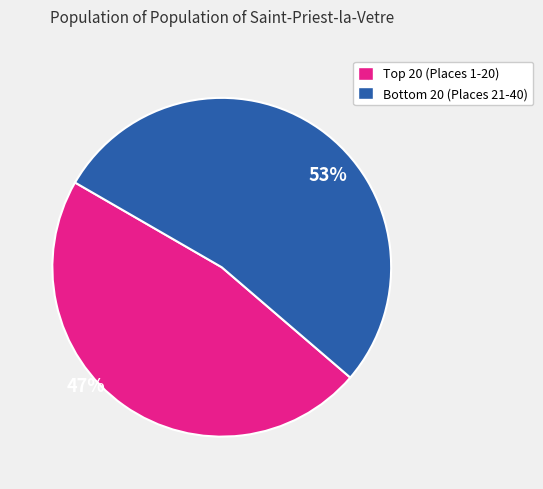

Which category has the smallest portion of the pie?

Top 20 (Places 1-20)